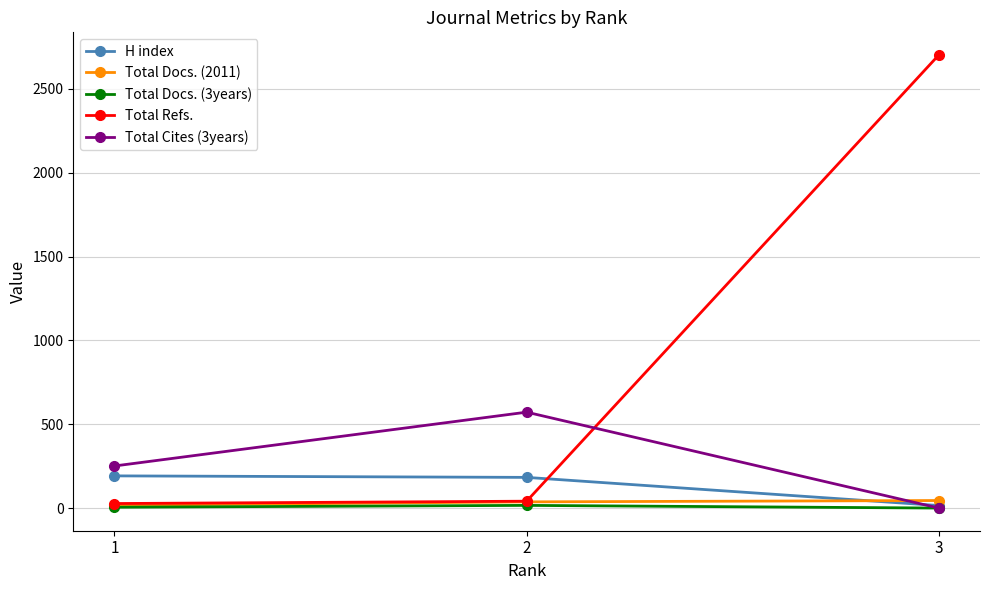

Between 1 and 3, which series saw the biggest shift?

Total Refs.